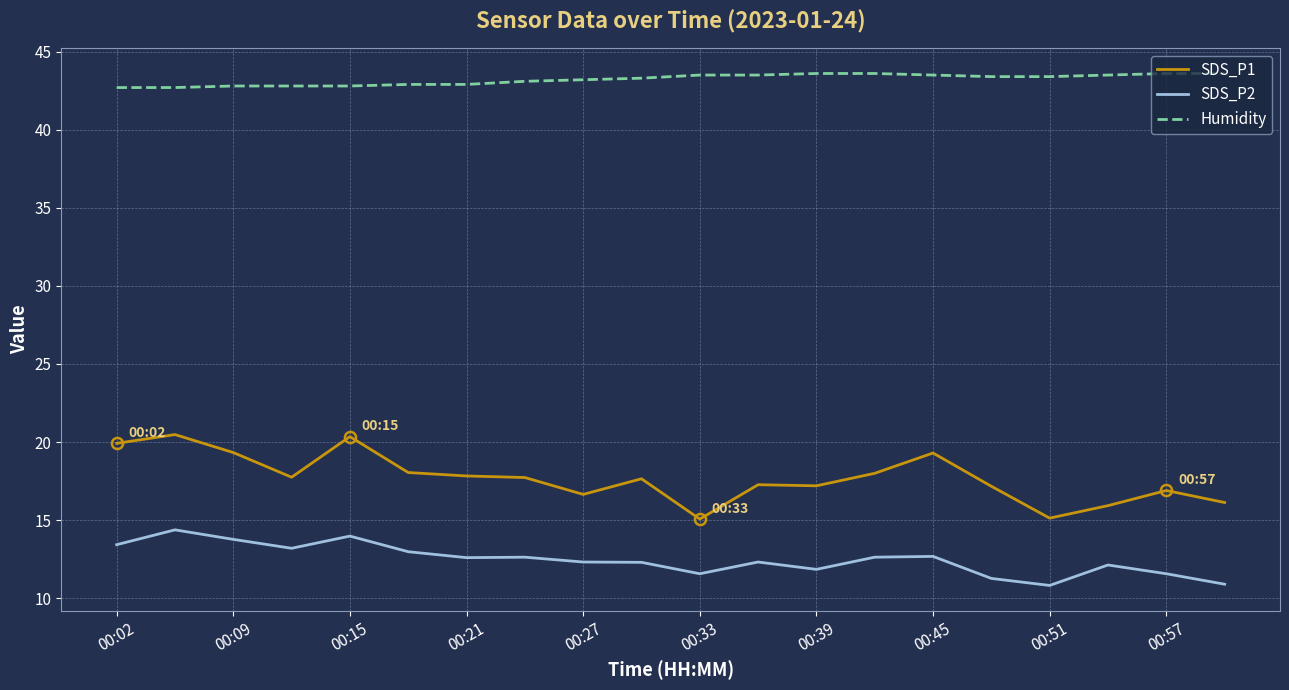

True or false: SDS_P2 and Humidity cross at least once.

False